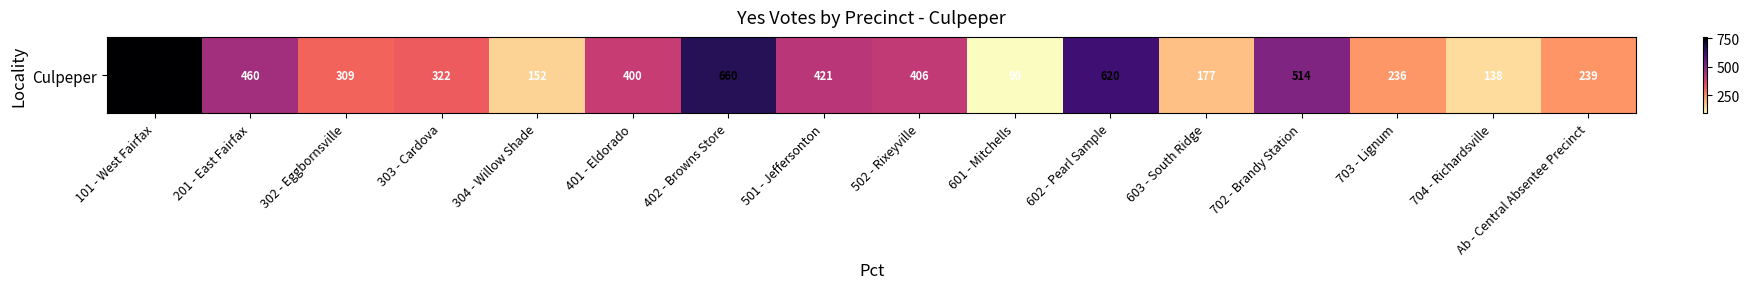

What is the average value?

369